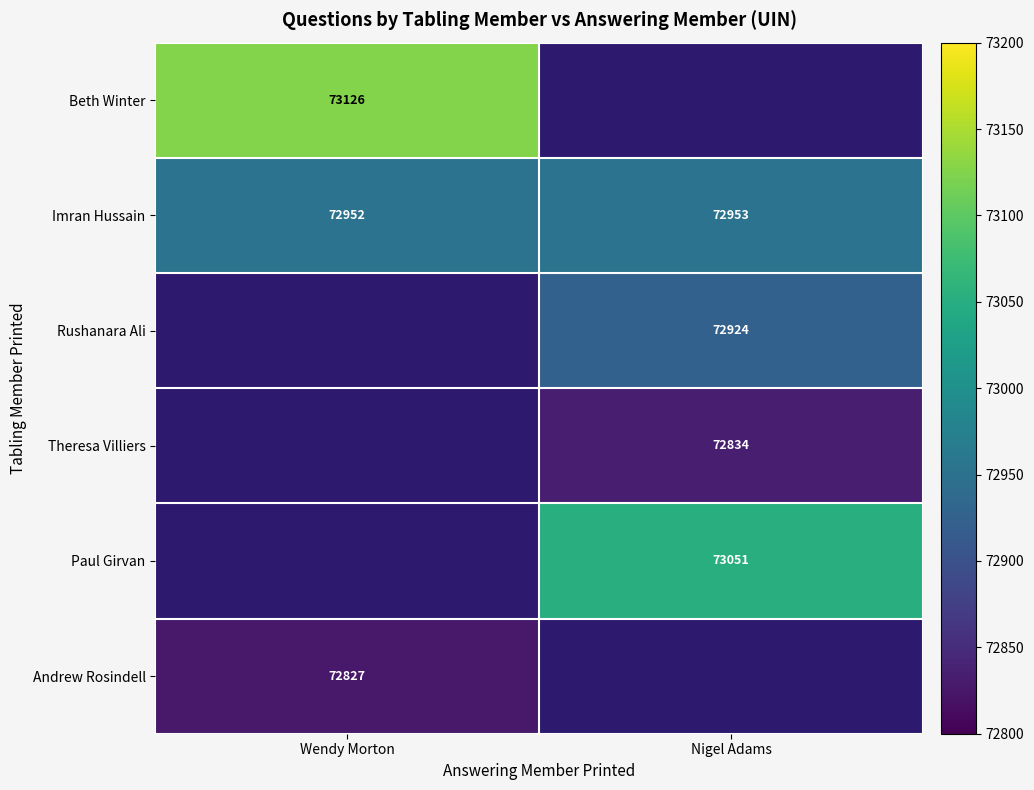

The value of Paul Girvan at Nigel Adams is 111881. True or false?

False